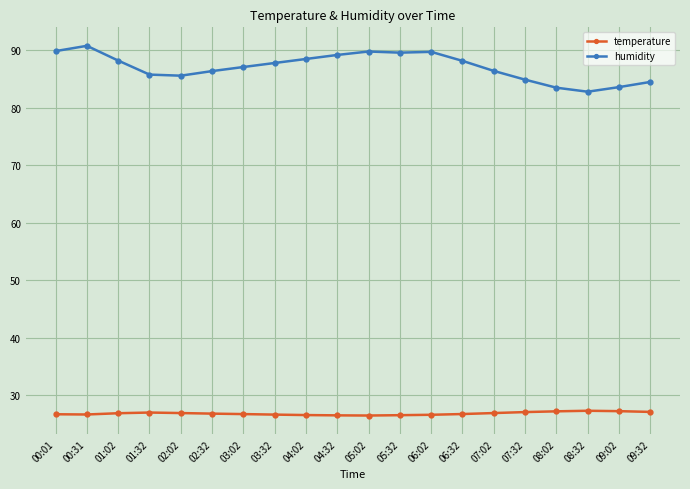

Is it true that humidity equals 115.9 at 01:32?

False